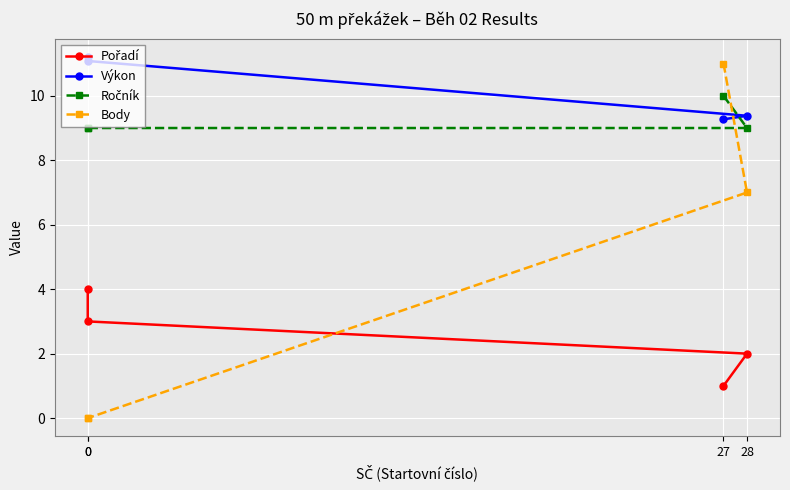

What is the sum of the Výkon values at 0 and 0?

22.3